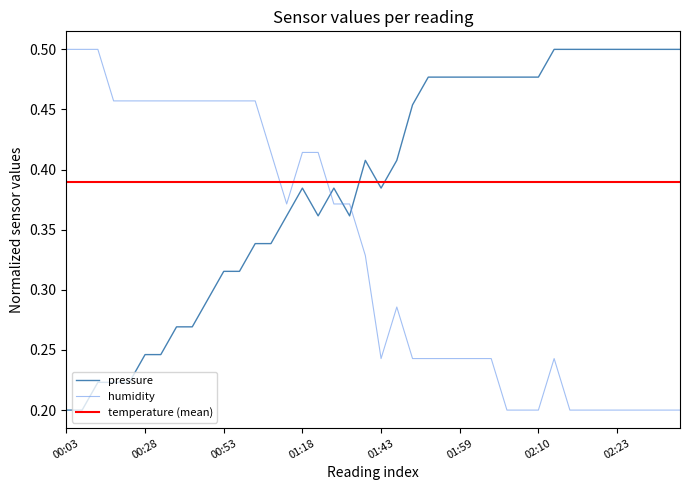

What is the sum of all humidity values?

13.2